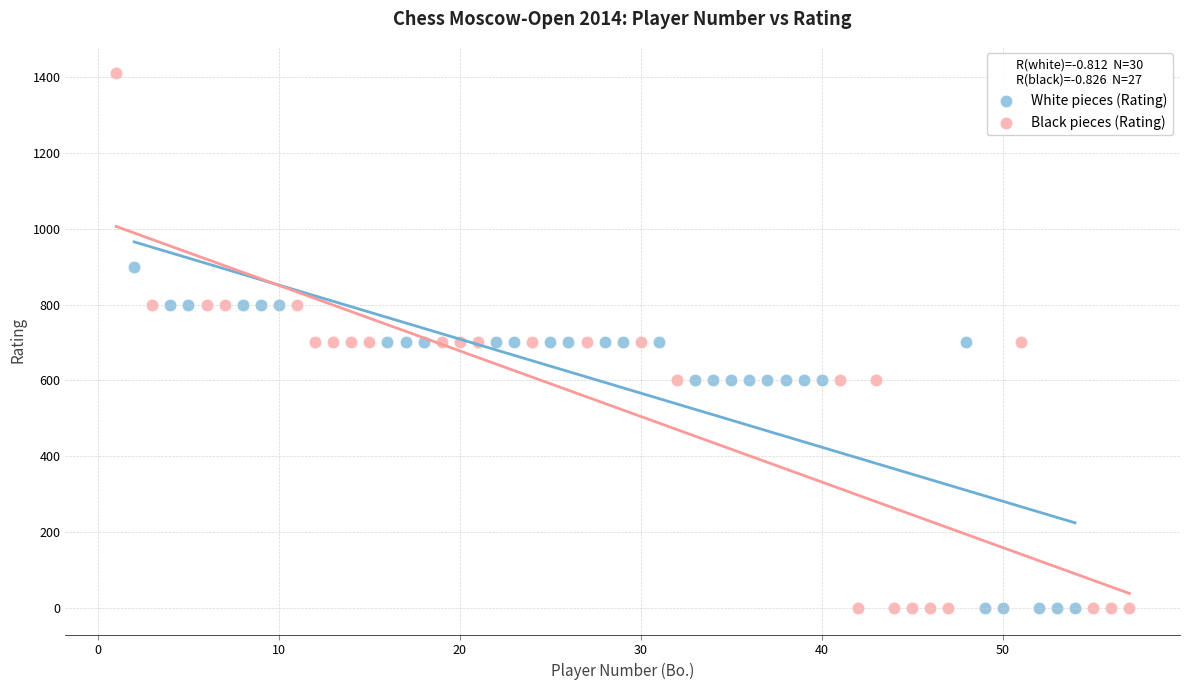

Which series has the widest spread of Y values?

Black pieces (Rating)